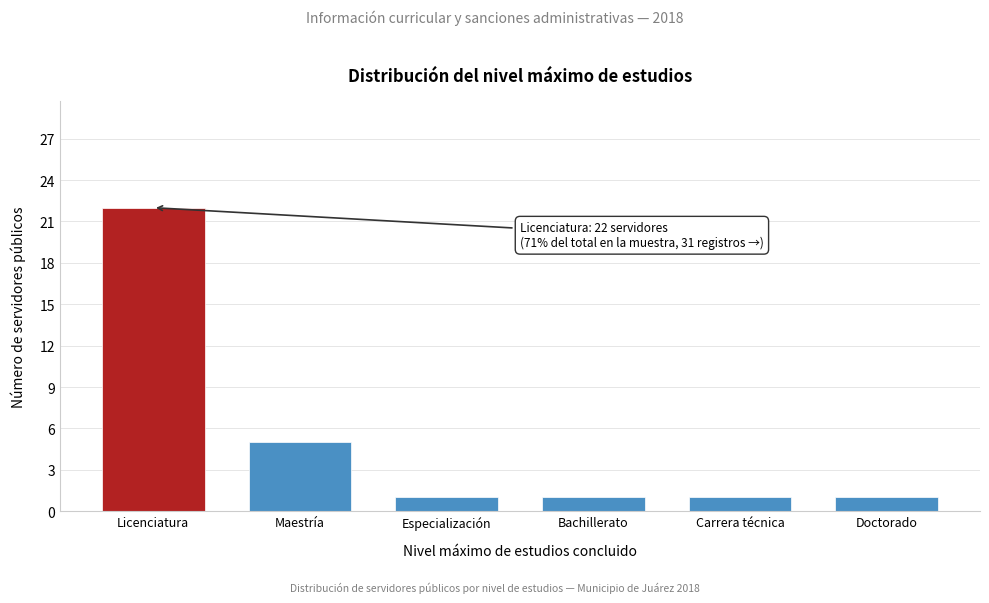

Reading left to right, what are all the values shown in this chart?

22	5	1	1	1	1